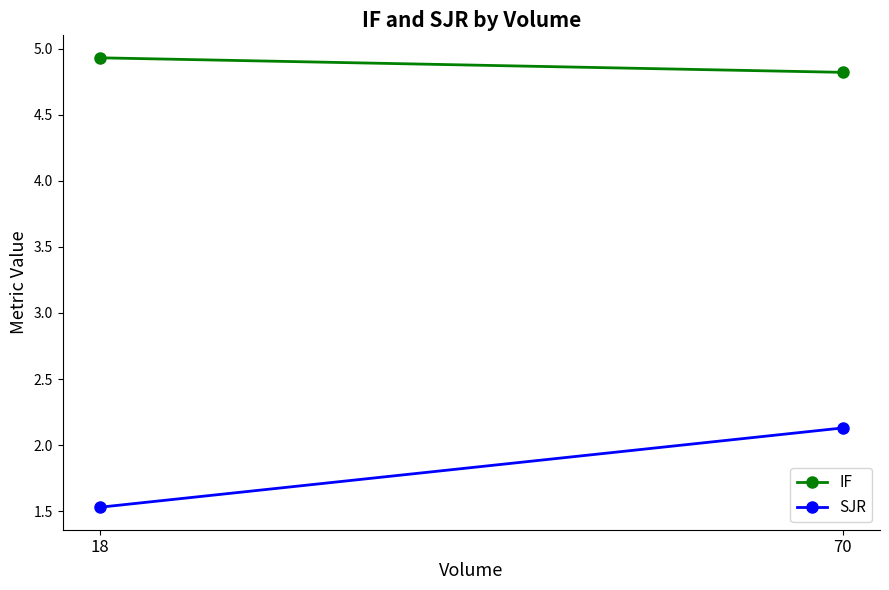

At which category does the chart reach its minimum across all series?

18